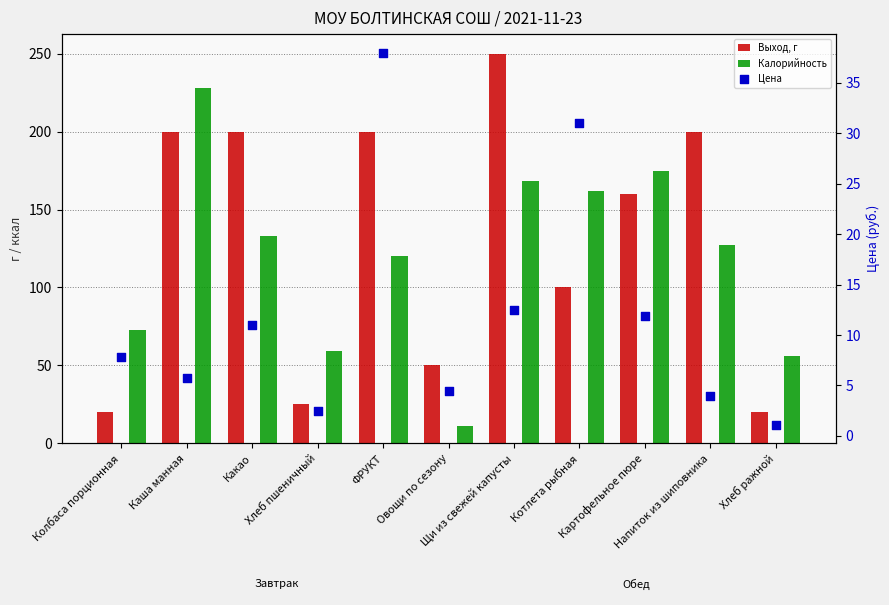

Which series has the widest spread of Y values?

Выход, г